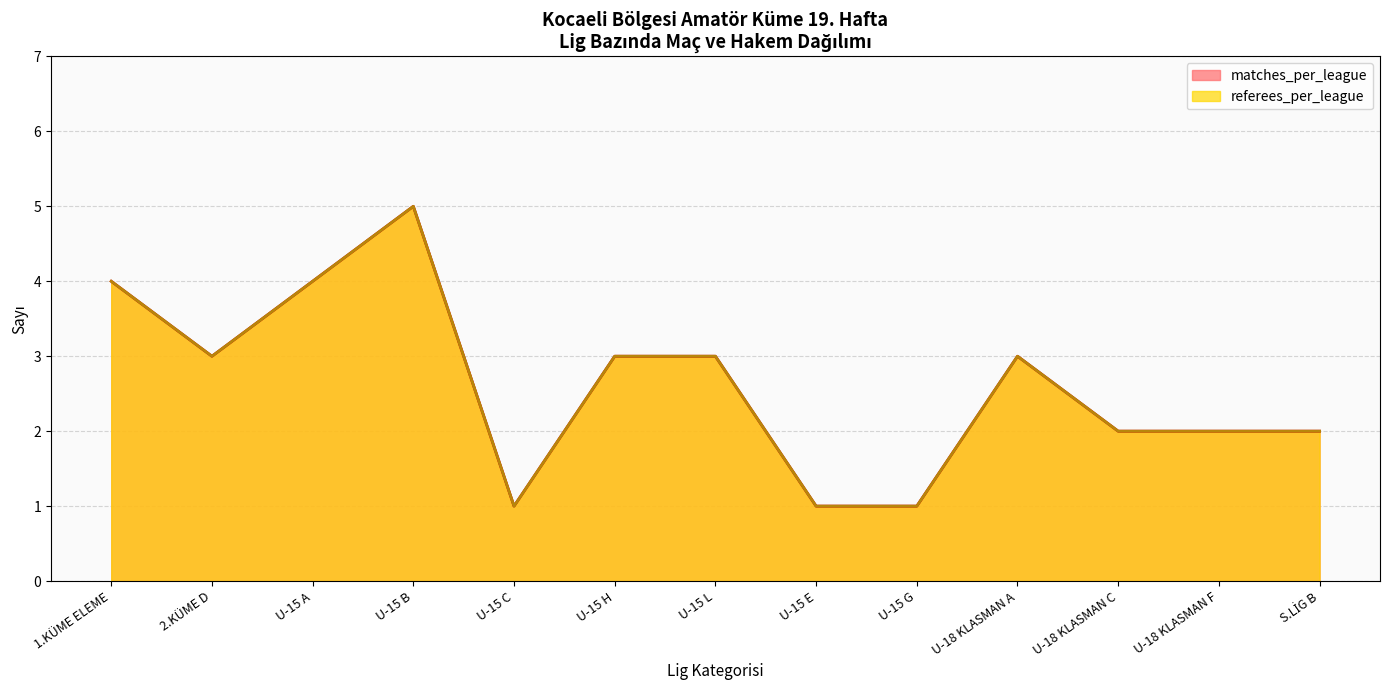

Does the chart display data point markers on the line(s)?

No